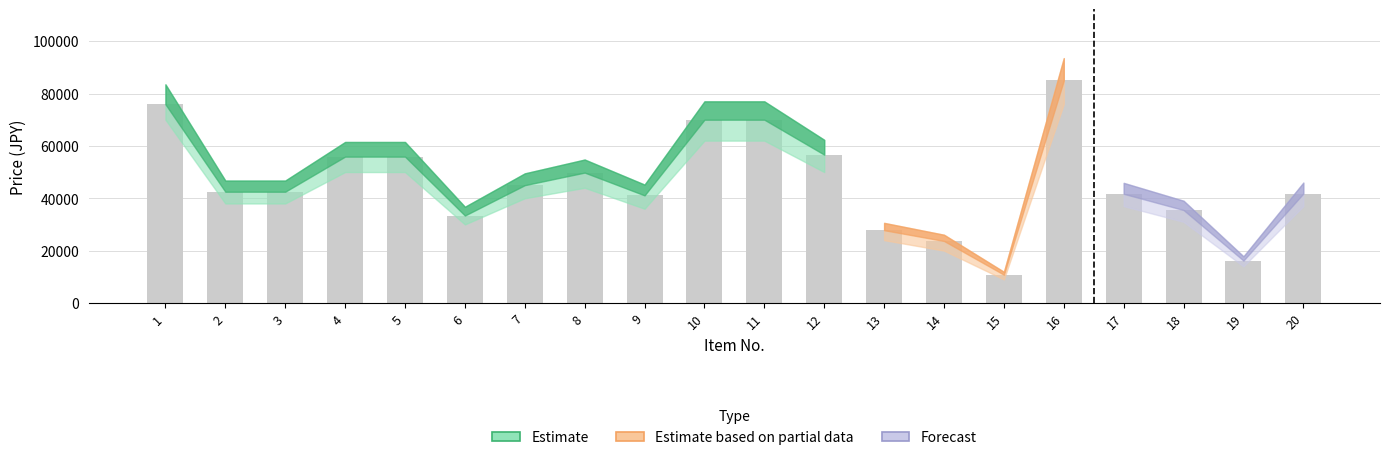

Is it true that the value at 2 is 42500?

True